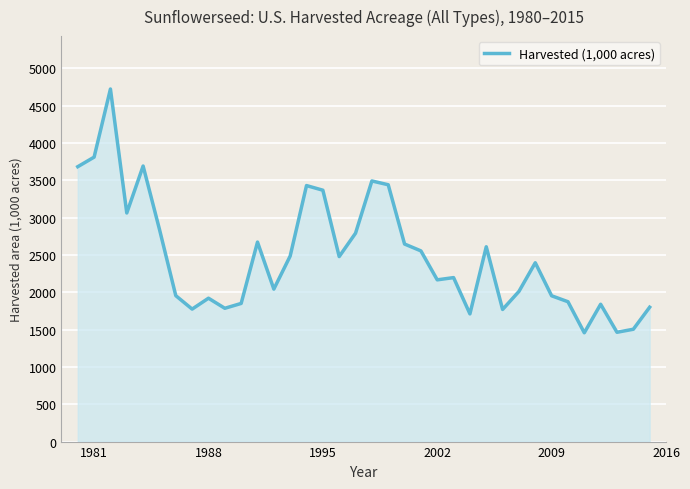

What is the maximum value shown in the chart?

4724.0